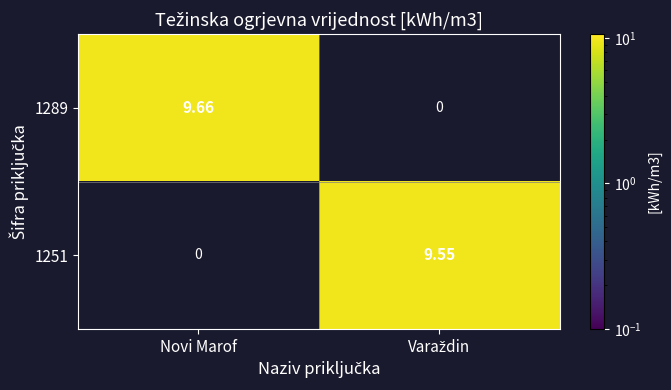

Which series has the largest range (max minus min)?

1289